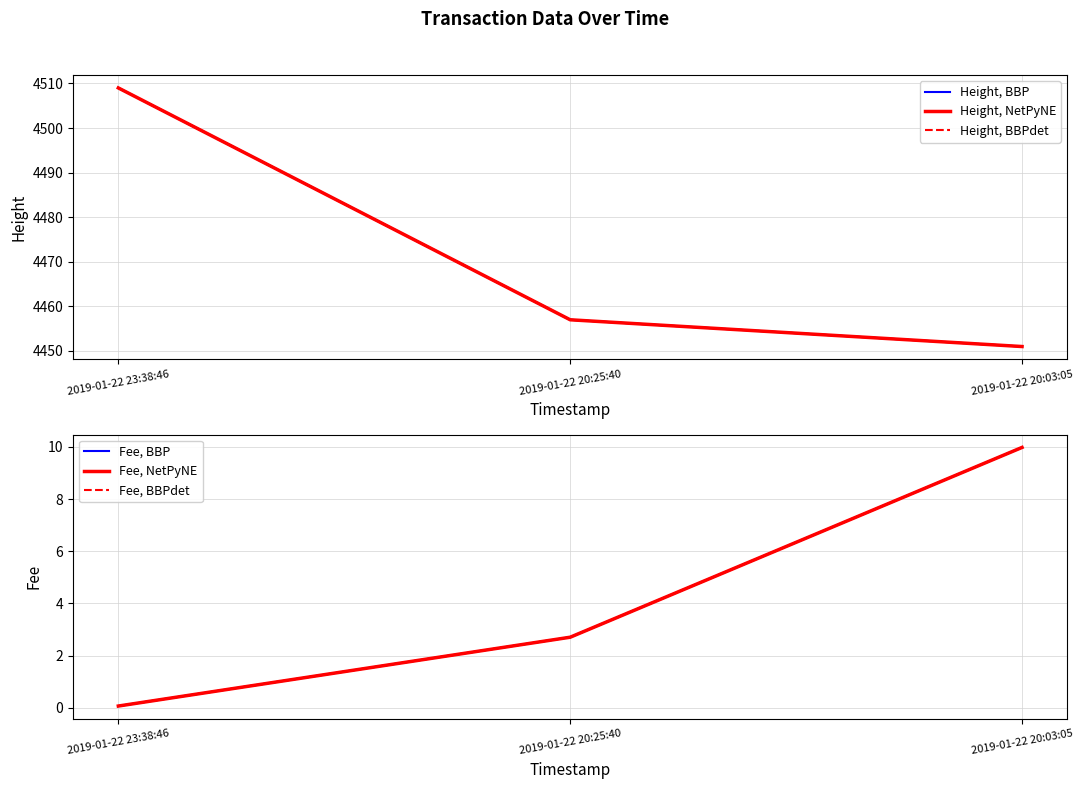

What is the difference between the maximum and second lowest values in the Height, BBP series?

52.0